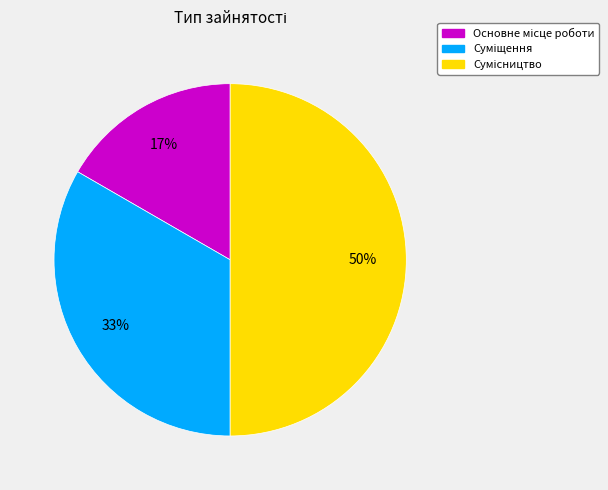

How many slices are in this pie chart?

3